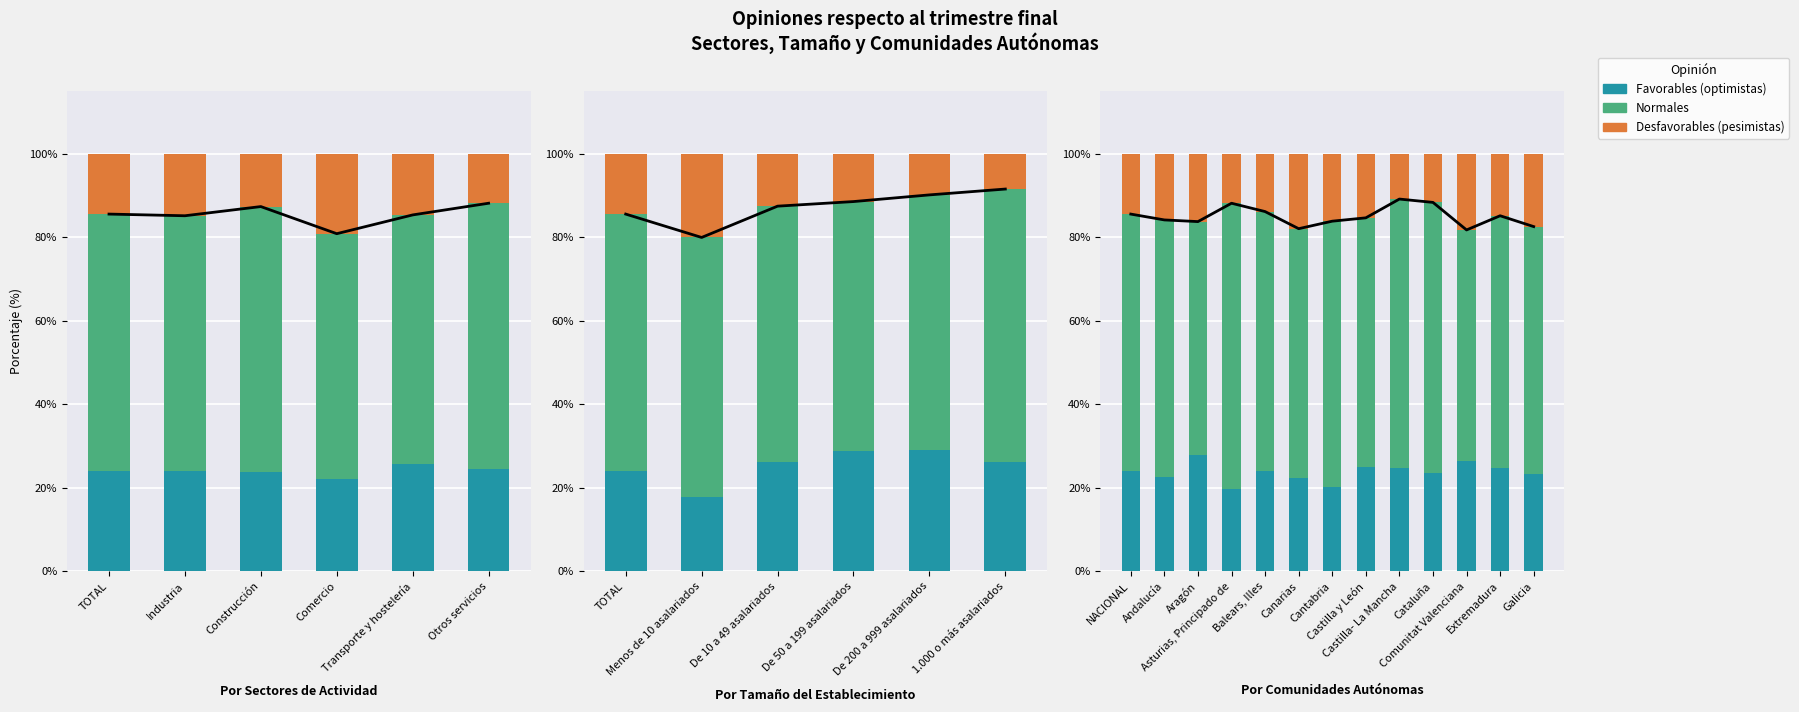

What is the difference between the highest and lowest values at NACIONAL?

47.2